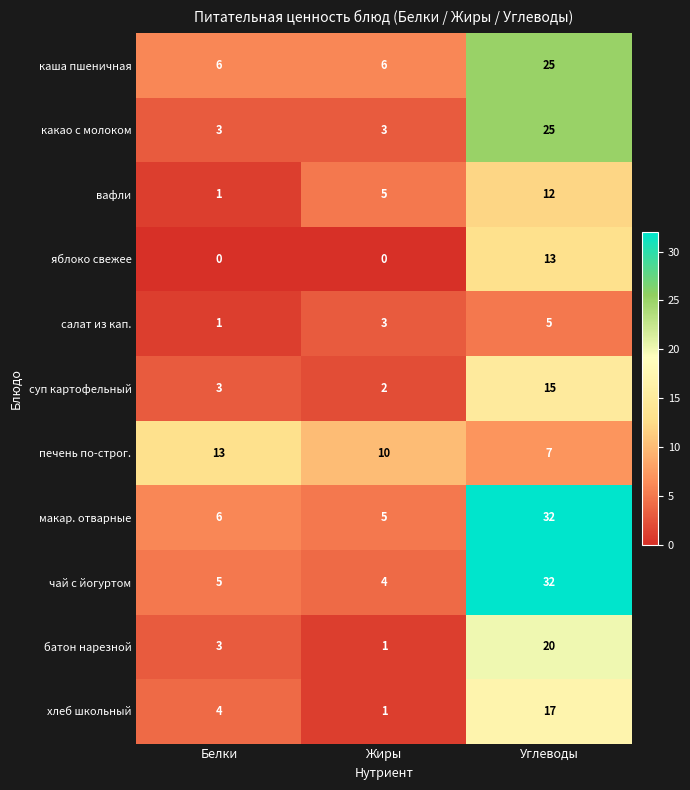

What is the total value across all series at Углеводы?

203